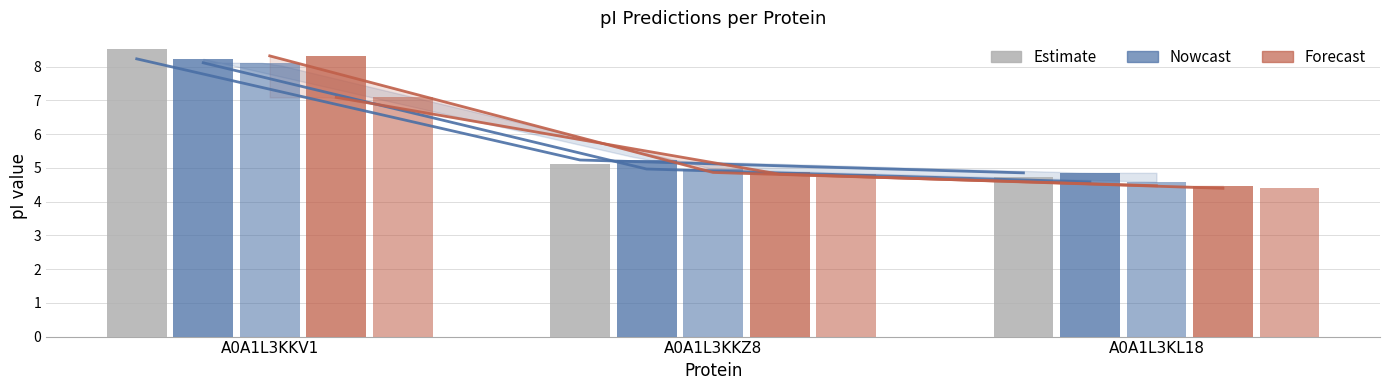

The DTASelect series shows 4.9 at A0A1L3KL18. True or false?

True